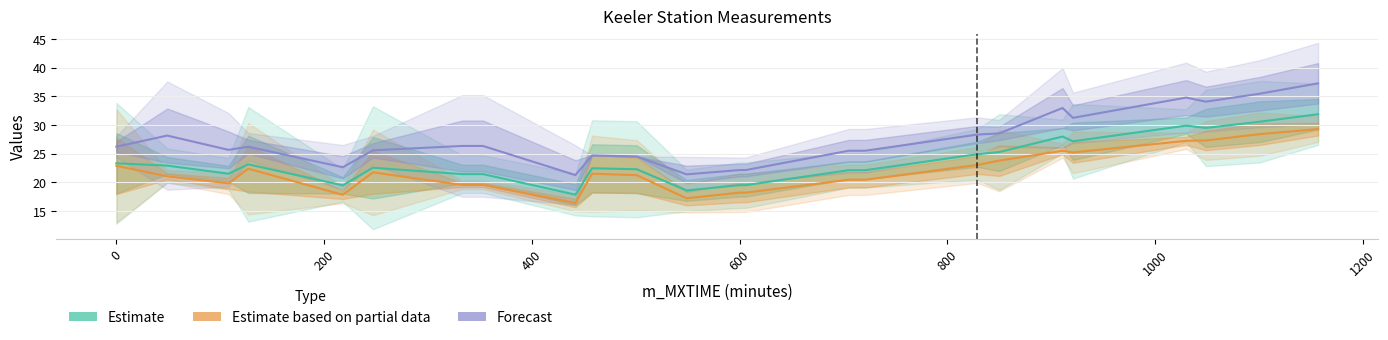

How many interior local peaks does the Estimate based on partial data series have?

4